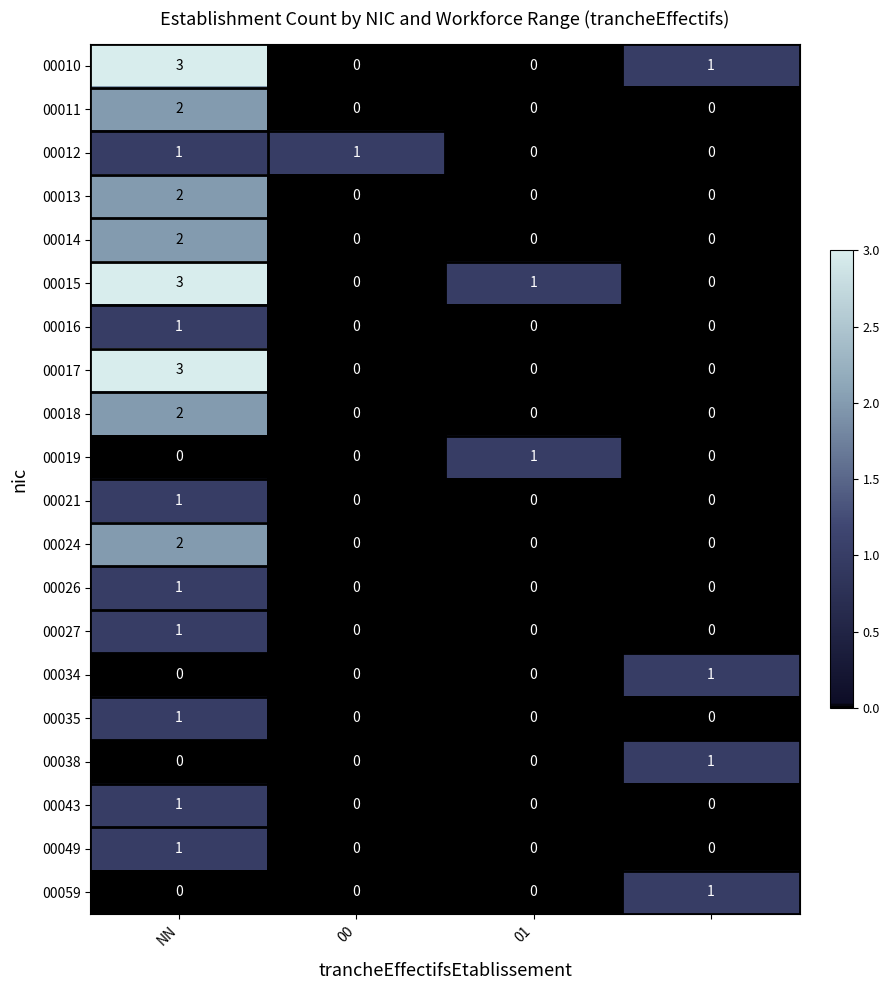

How many 00018 values are between 0 and 2?

4